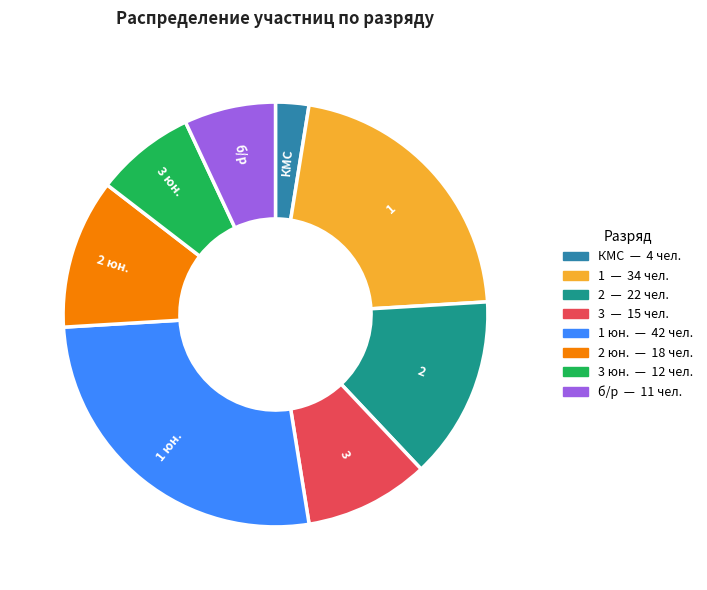

Combined, do б/р and 1 account for over 50%?

No